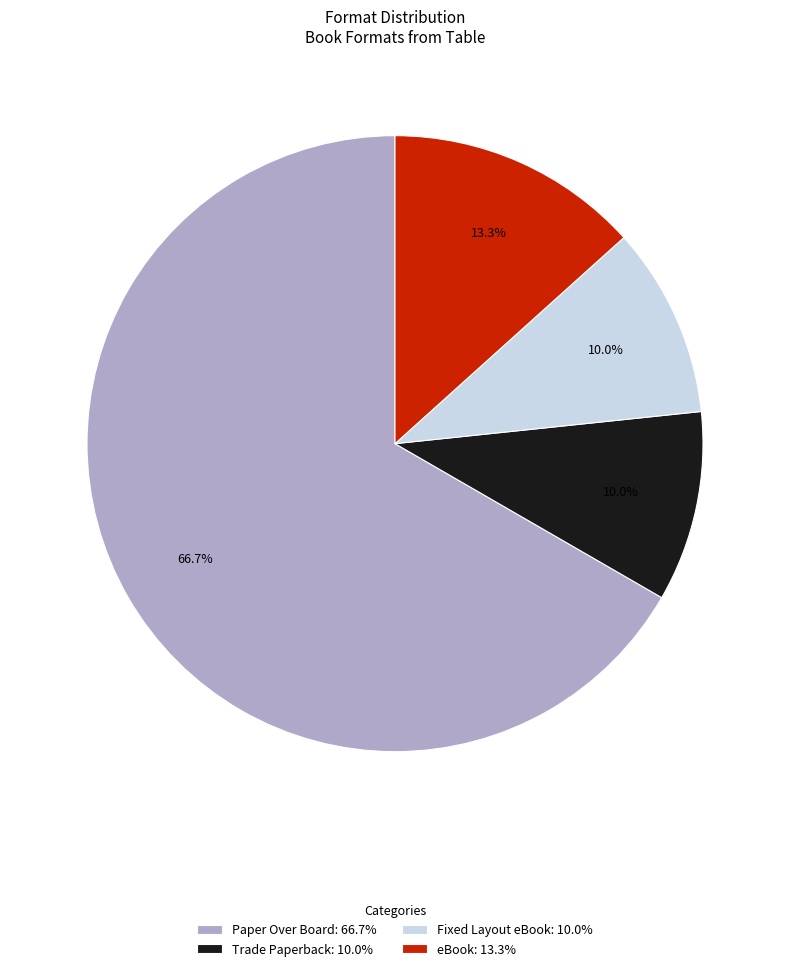

What is the ratio of the value at Paper Over Board: 66.7% to the value at Fixed Layout eBook: 10.0%?

6.7